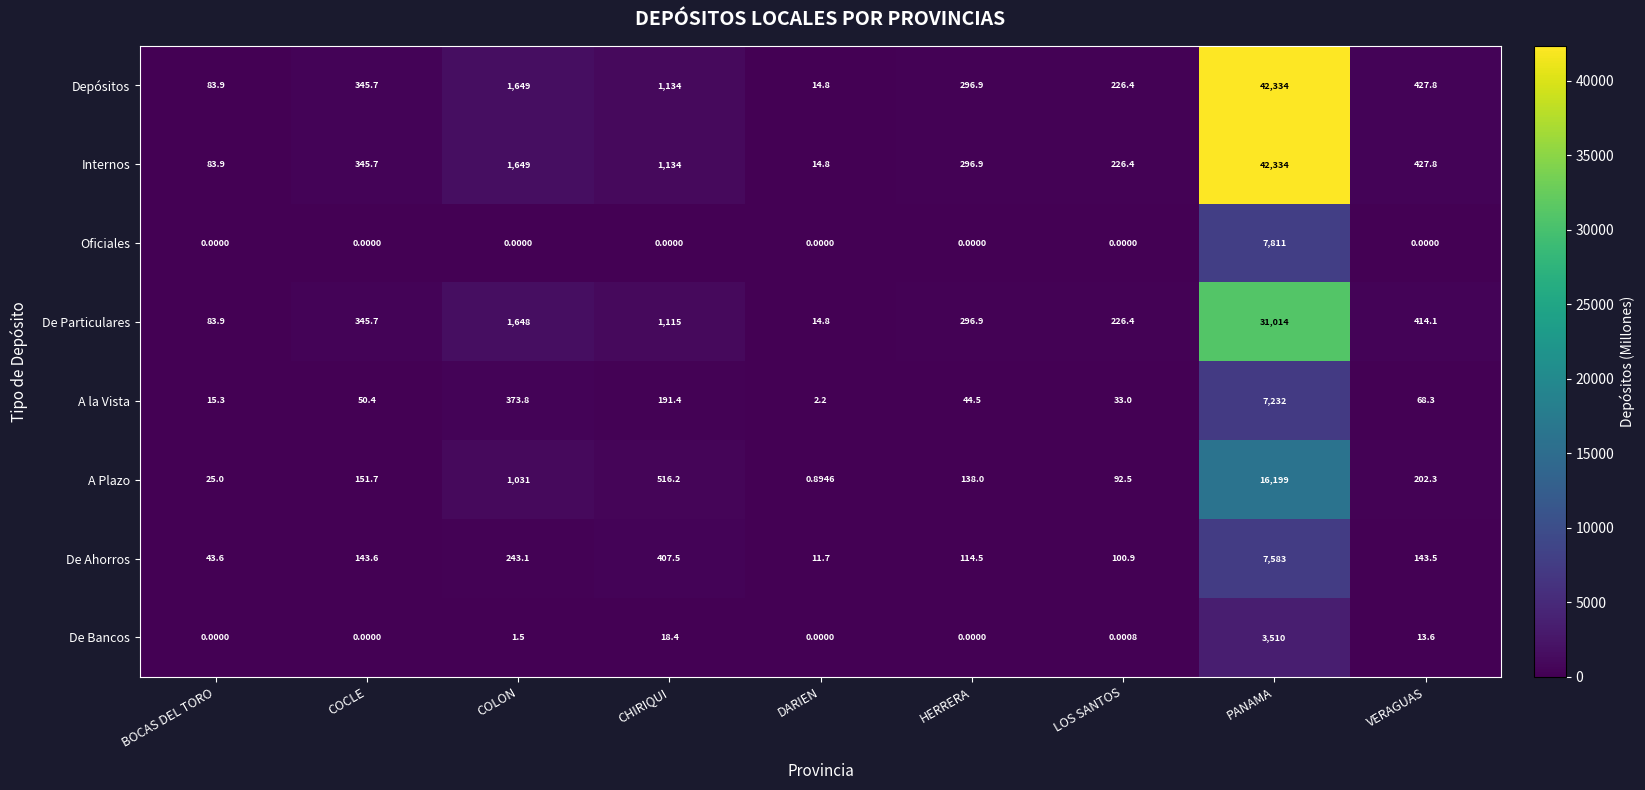

Is the value of Oficiales at VERAGUAS greater than the value of A Plazo at DARIEN?

No